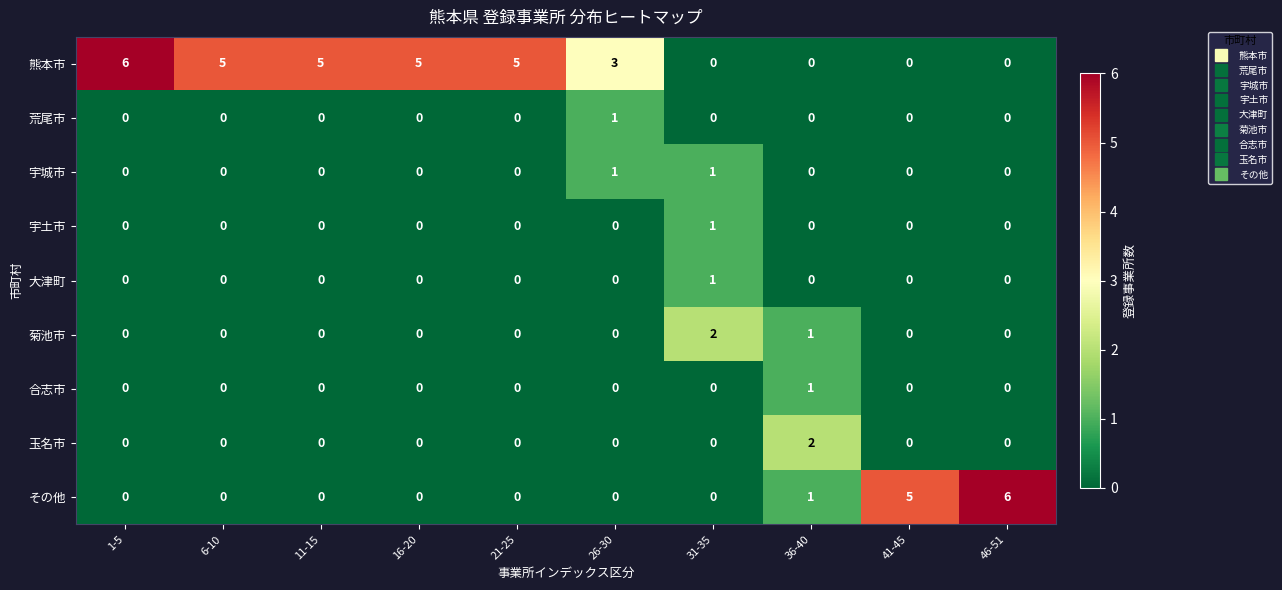

Which series has the largest total across all categories?

熊本市